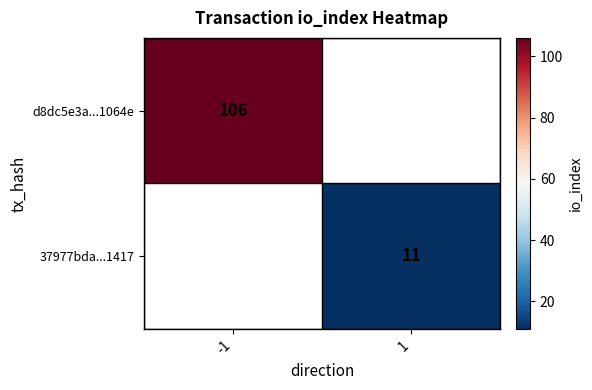

How many distinct data groups are displayed?

2